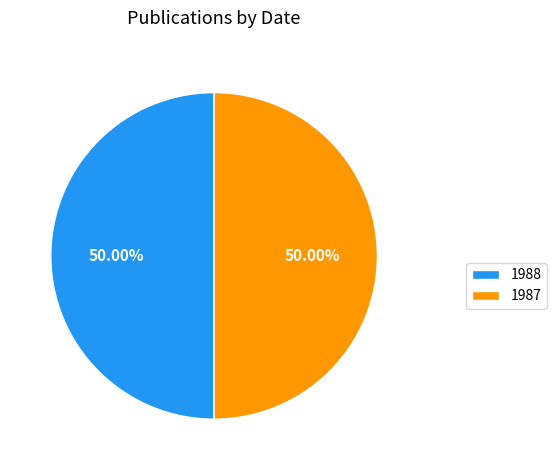

What is the ratio of the value at 1988 to the value at 1987?

1.0